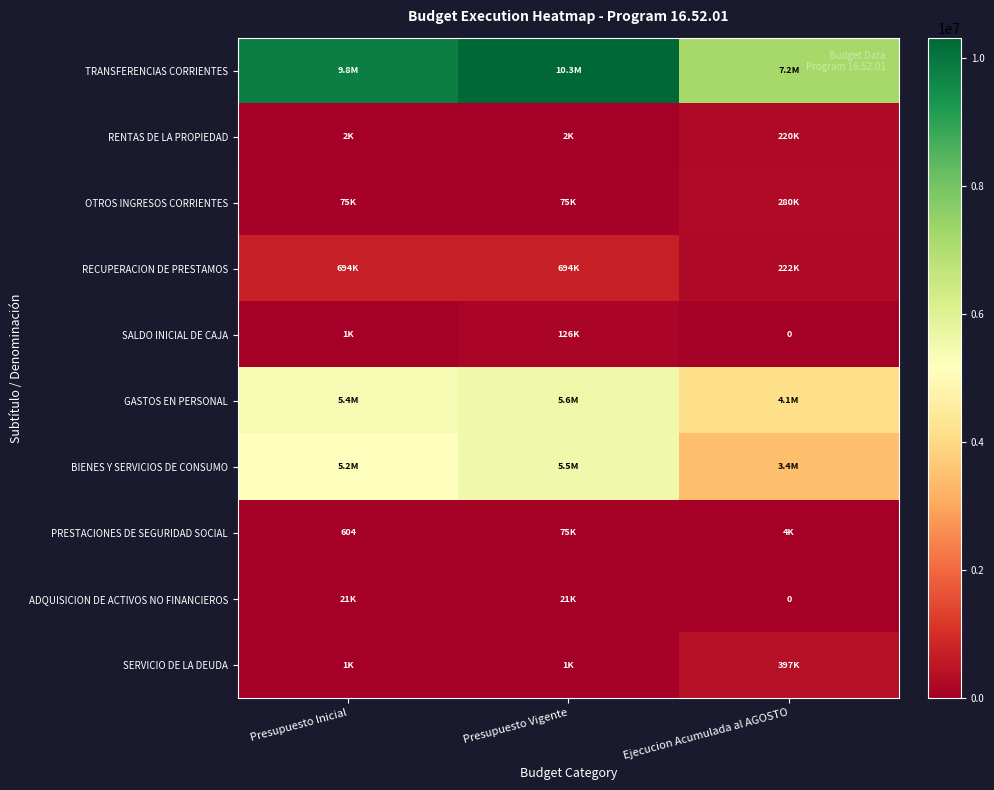

Rank the categories by RECUPERACION DE PRESTAMOS value from highest to lowest.

Presupuesto Inicial, Presupuesto Vigente, Ejecucion Acumulada al AGOSTO